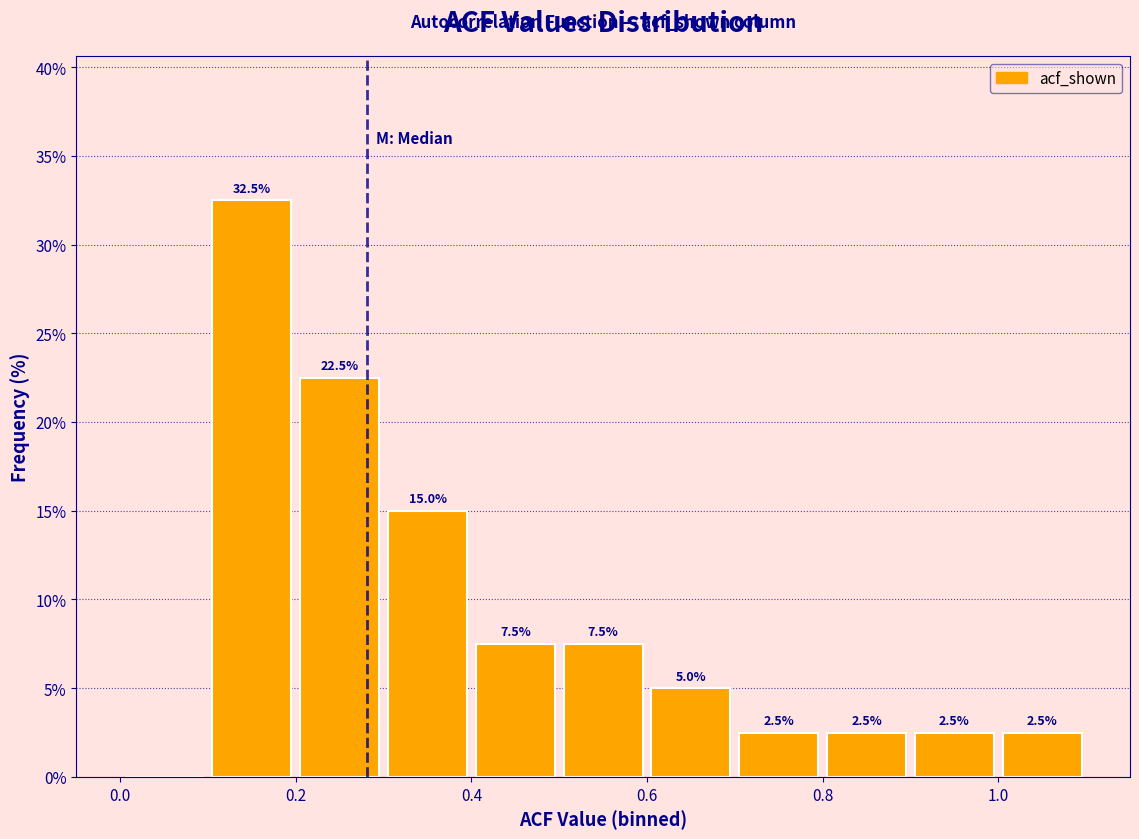

Over which range of the x-axis is the bar tallest?

0.1 to 0.2